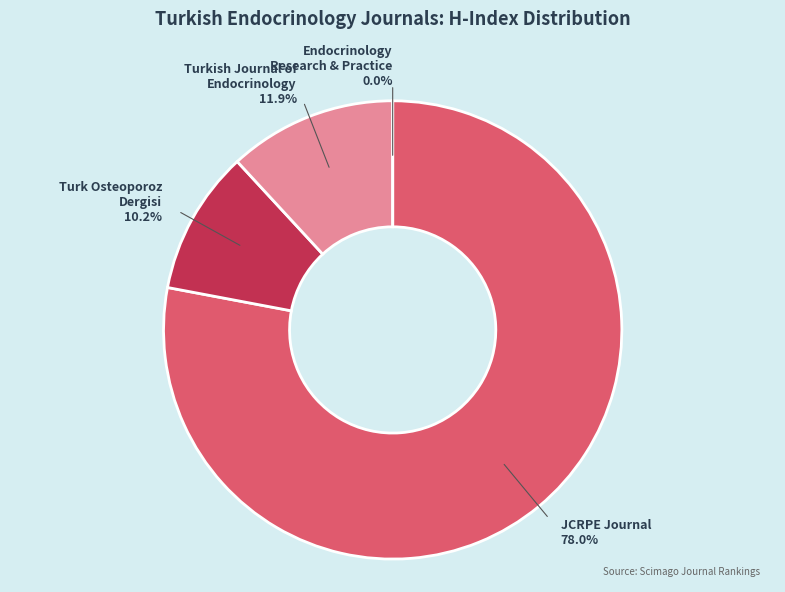

What is the total percentage of JCRPE Journal of Clinical Research in Pediatric Endocrinology and Endocrinology Research and Practice?

78.0%